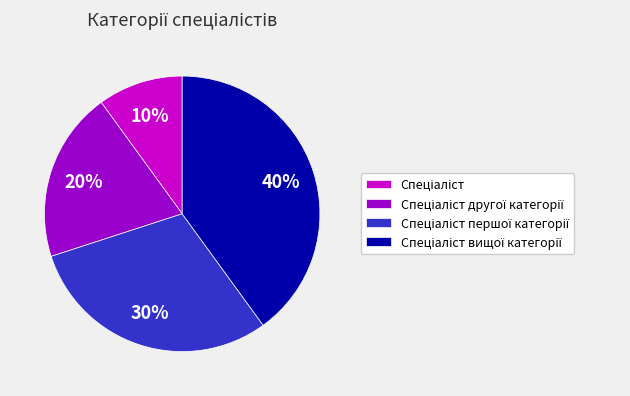

To the nearest percent, what is the average slice percentage?

25%